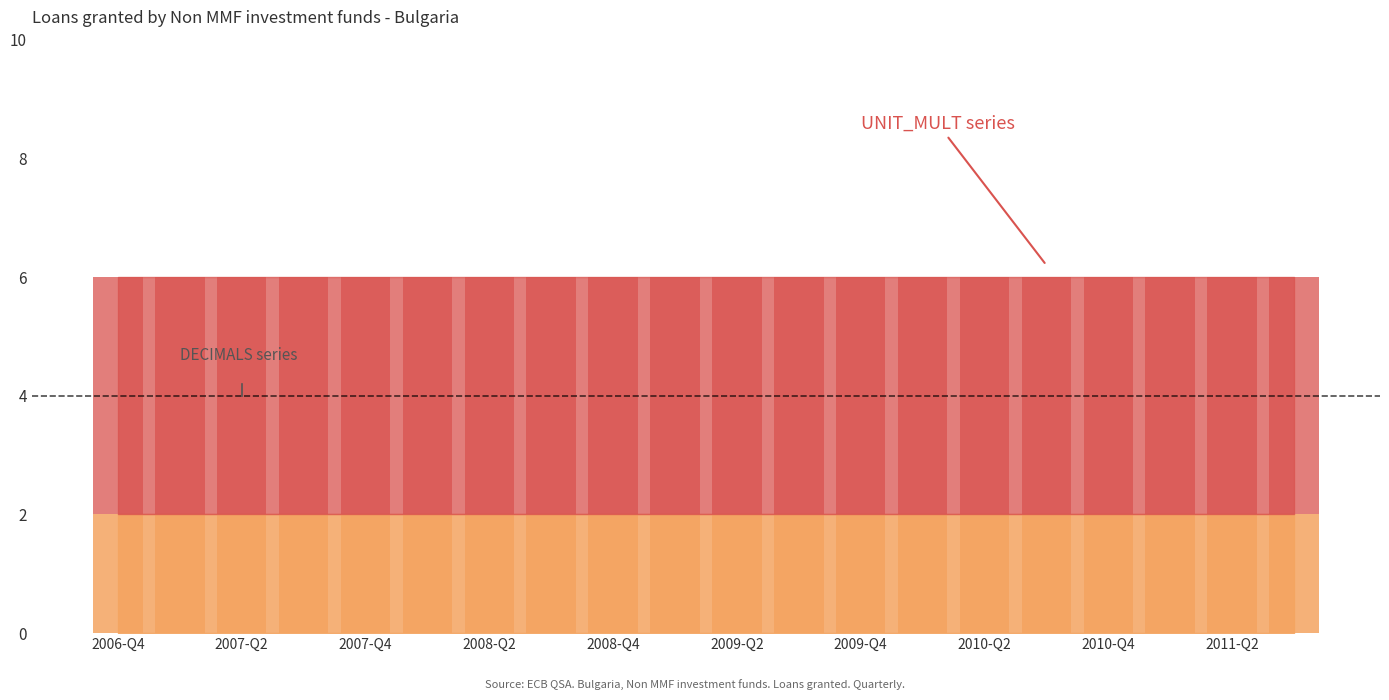

What position from the right is 2007-Q4?

16